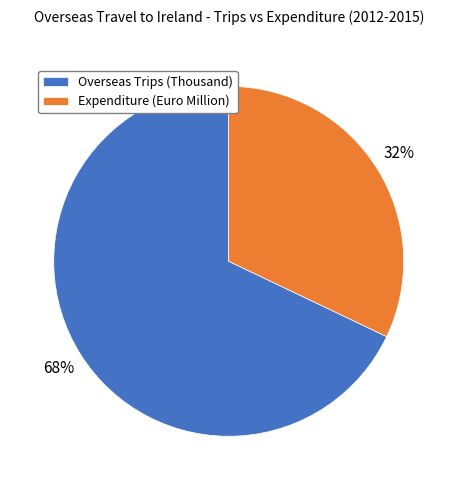

To the nearest percent, what portion does Expenditure (Euro Million) represent?

32%